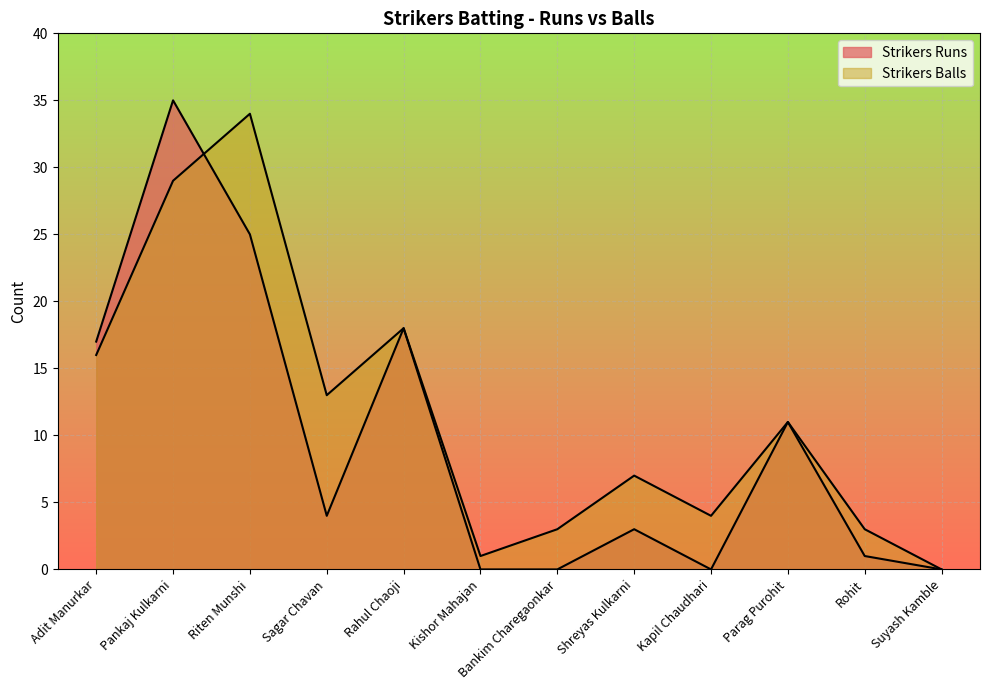

Which label corresponds to the largest value in the chart?

Pankaj Kulkarni